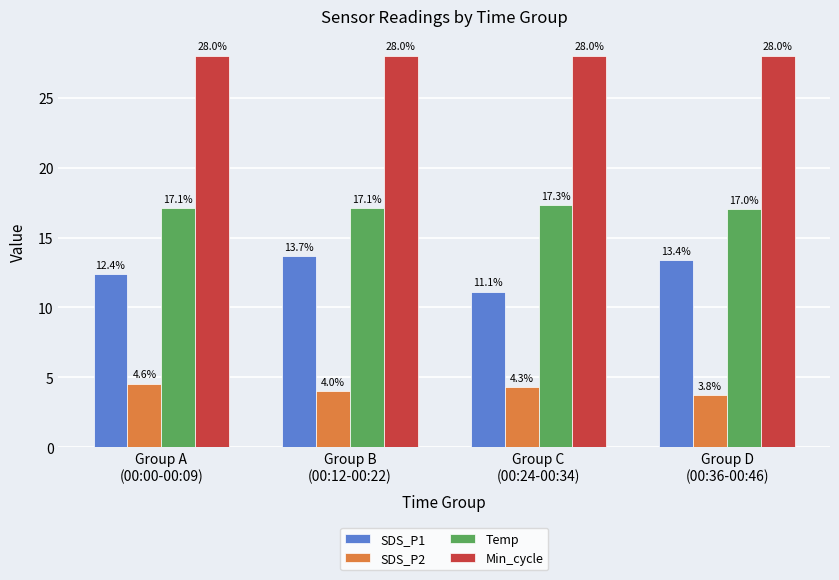

What is the highest value of the Temp series?

17.3